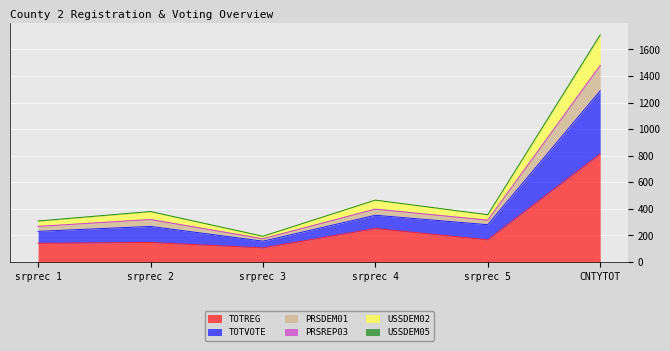

Where is USSDEM02 nearest to the value 949?

srprec 4